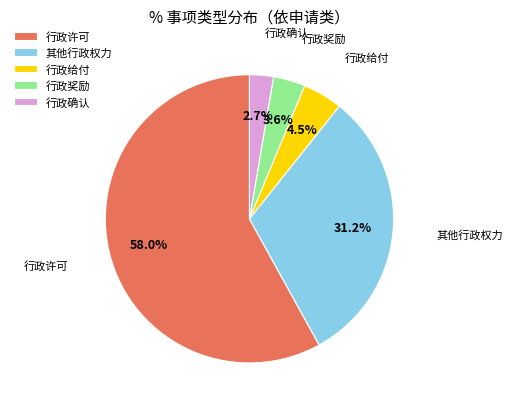

Is the sum of 行政给付 and 其他行政权力 greater than half?

No